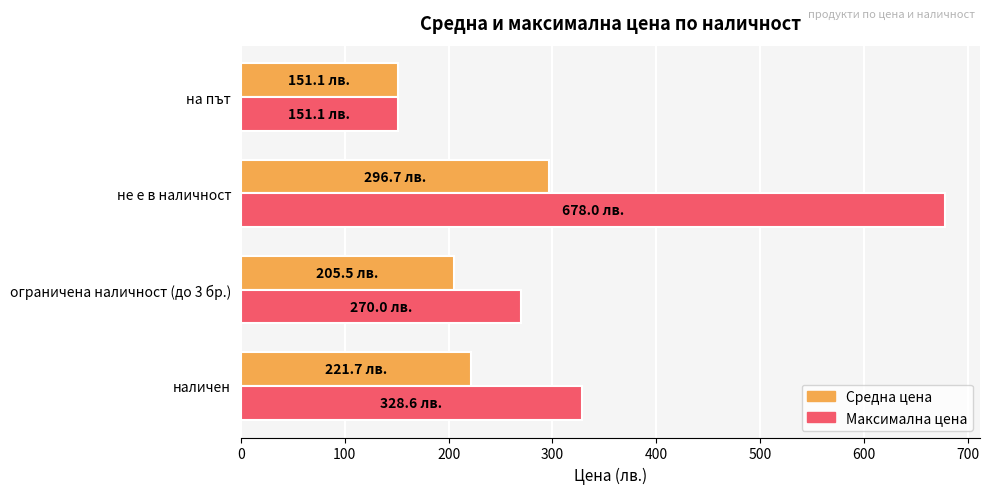

What is the average value of the Максимална цена series?

356.9